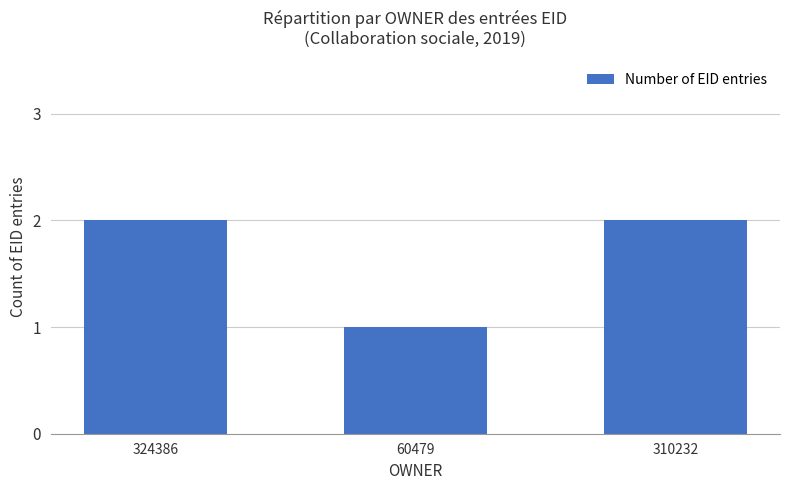

What position from the right is 310232?

1